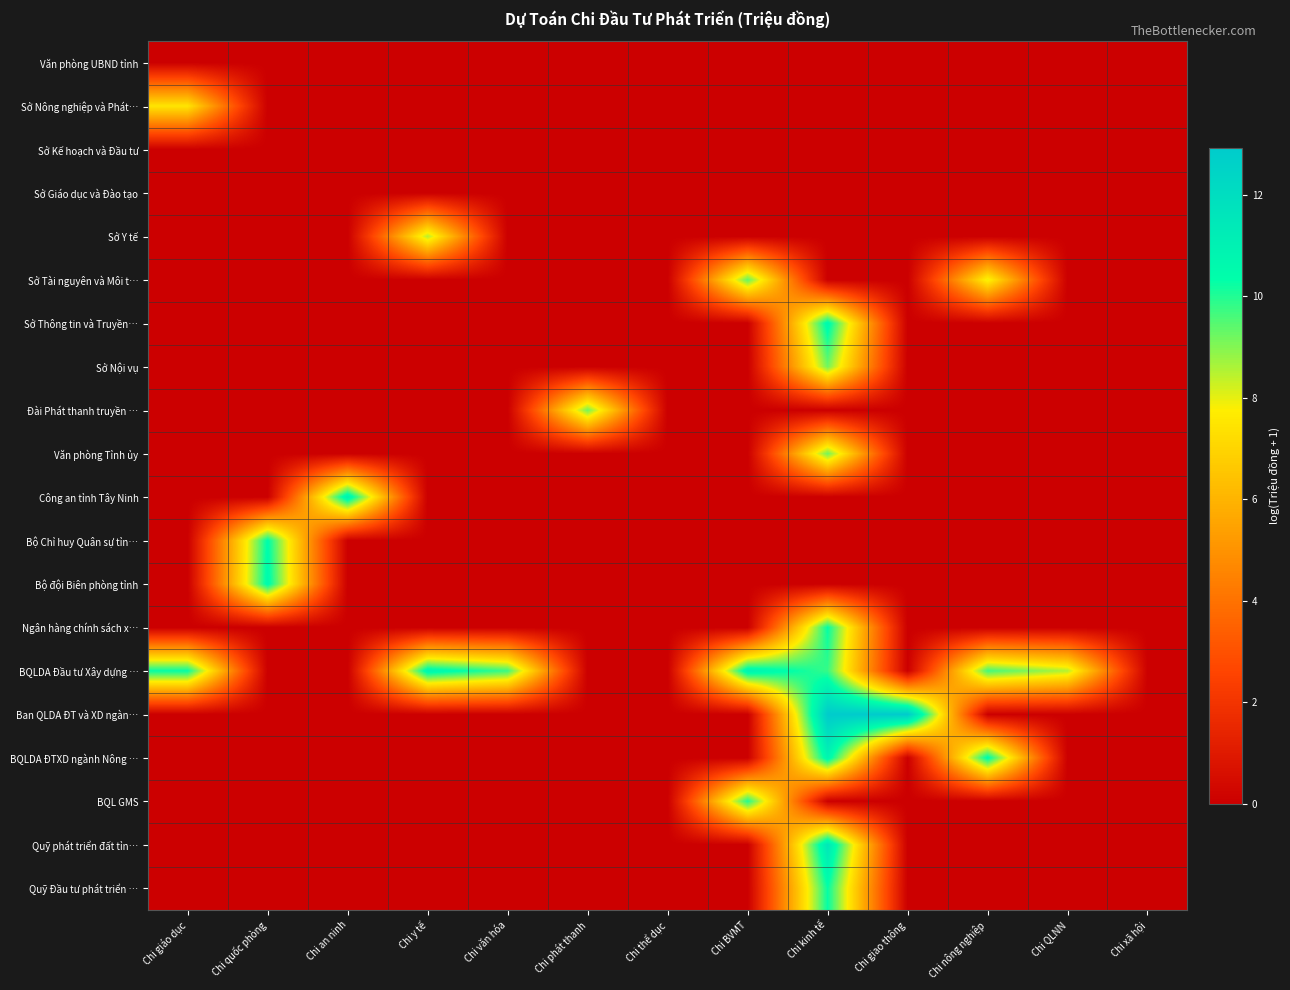

Which series has the largest total across all categories?

BQLDA Đầu tư Xây dựng …